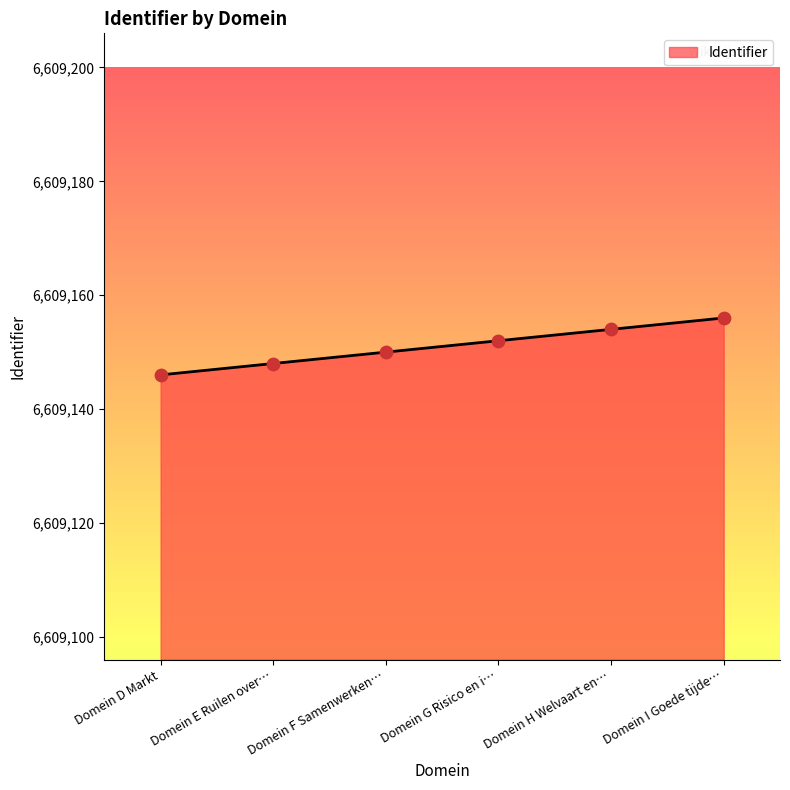

What is the ratio of the value at Domein G Risico en i… to the value at Domein D Markt?

1.0